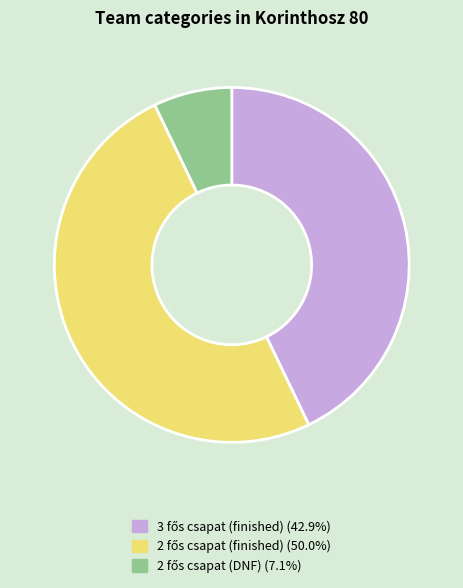

How many slices are in this pie chart?

3